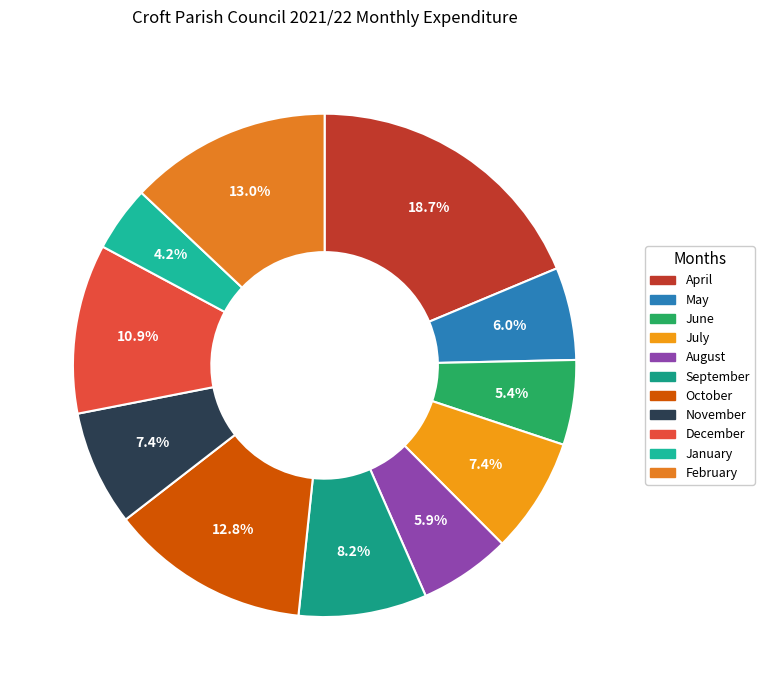

True or false: July accounts for 7% of the total.

True